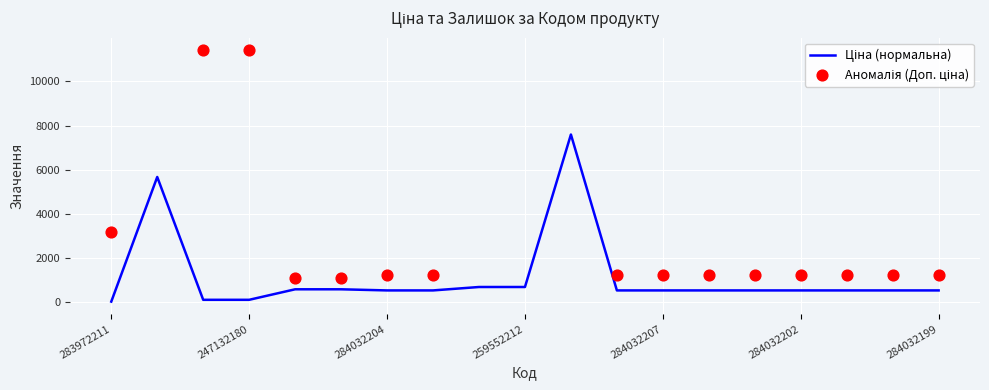

What is the total value across all series at 271702229?

1943.6